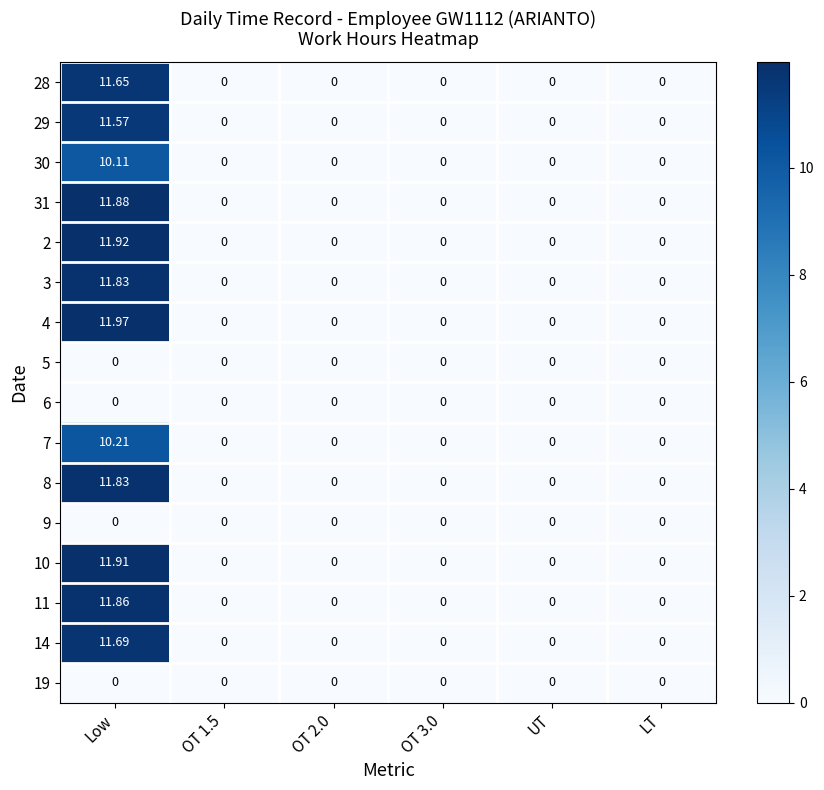

At which category is the sum across all series the highest?

Low